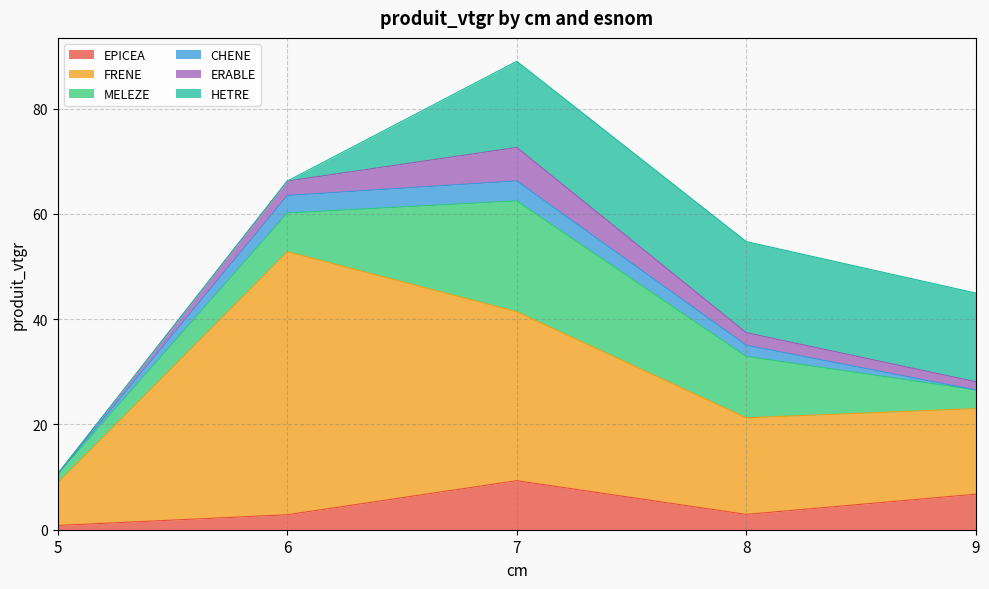

What is the difference between the maximum and minimum values in the ERABLE series?

6.3